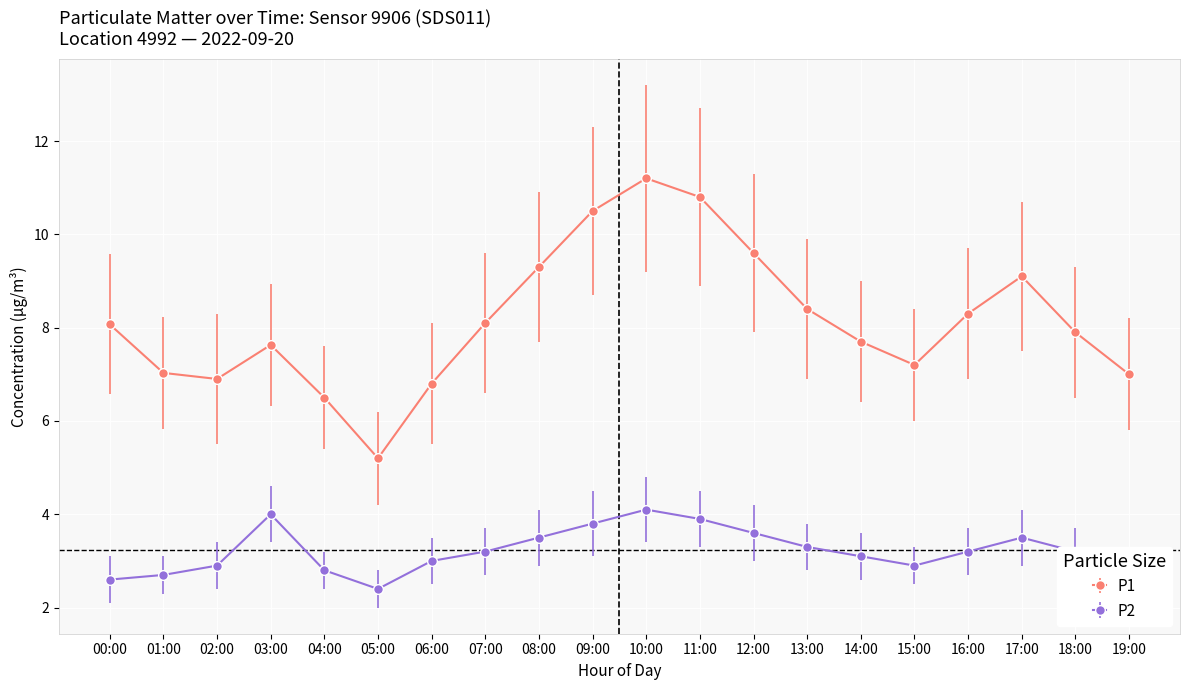

What is the sum of all P1 values?

163.2